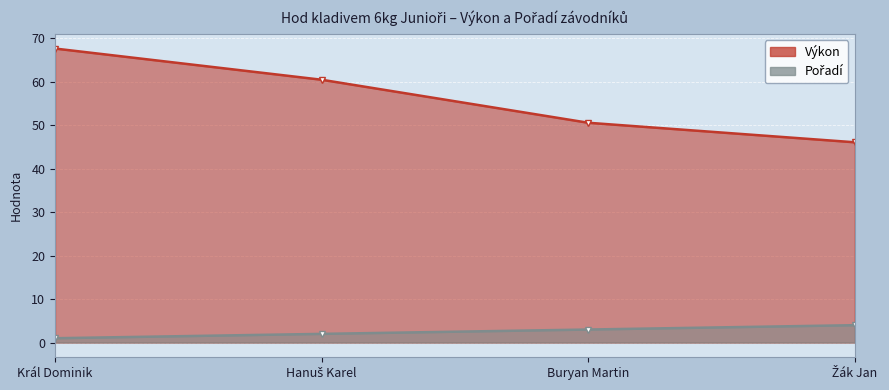

What is the sum of the Pořadí values at Hanuš Karel and Král Dominik?

3.0